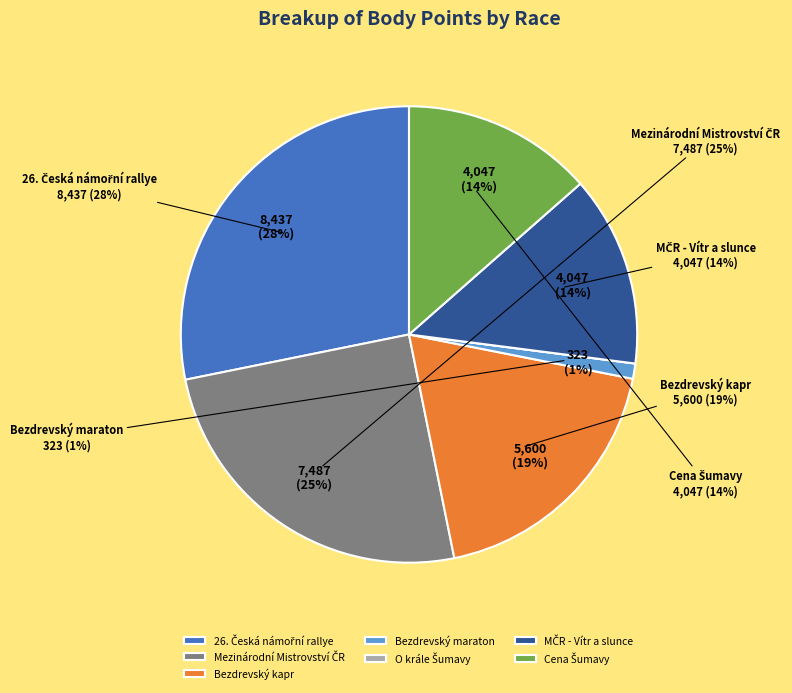

Count the number of slices in the pie.

7